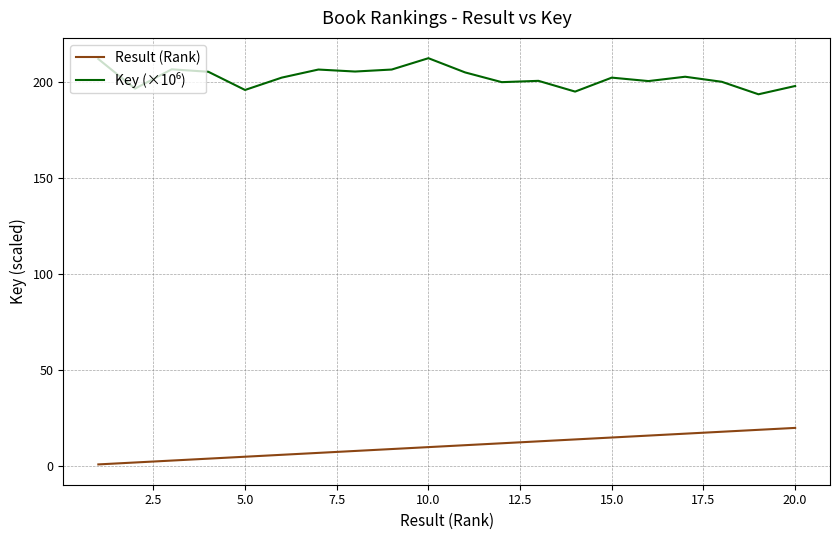

What is the maximum value shown in the chart?

212.4